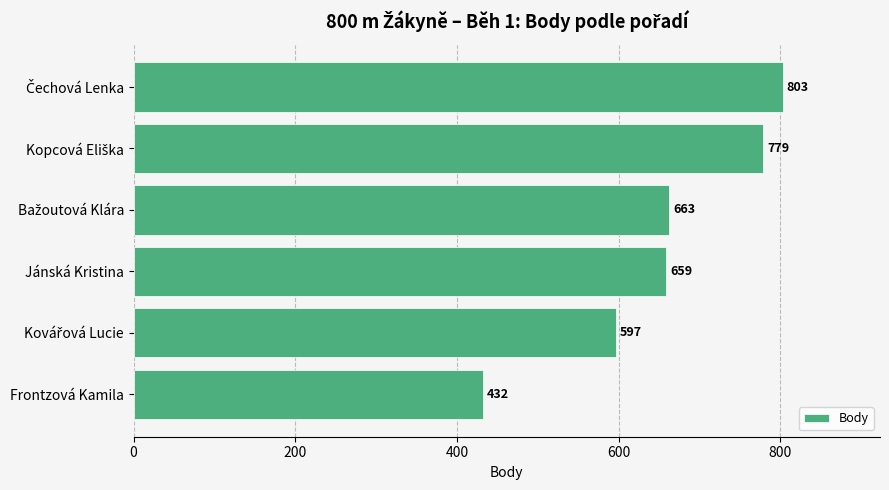

What is the smallest value displayed?

432